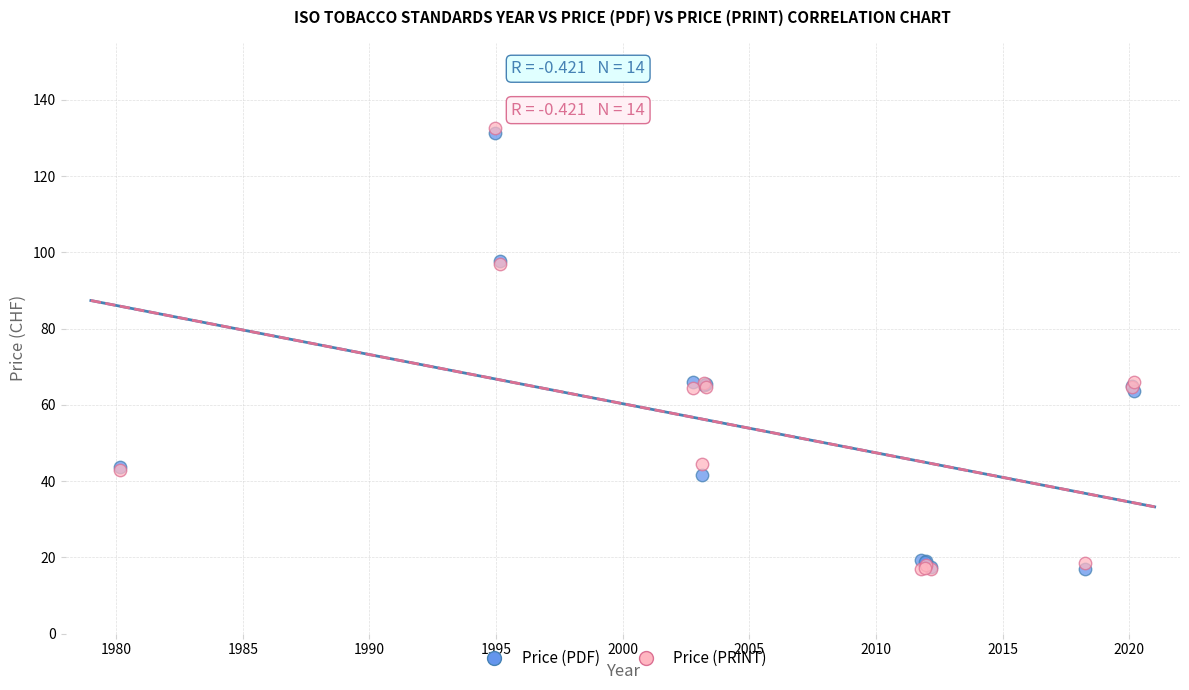

What are all the series names shown in the legend?

Price (PDF), Price (PRINT)